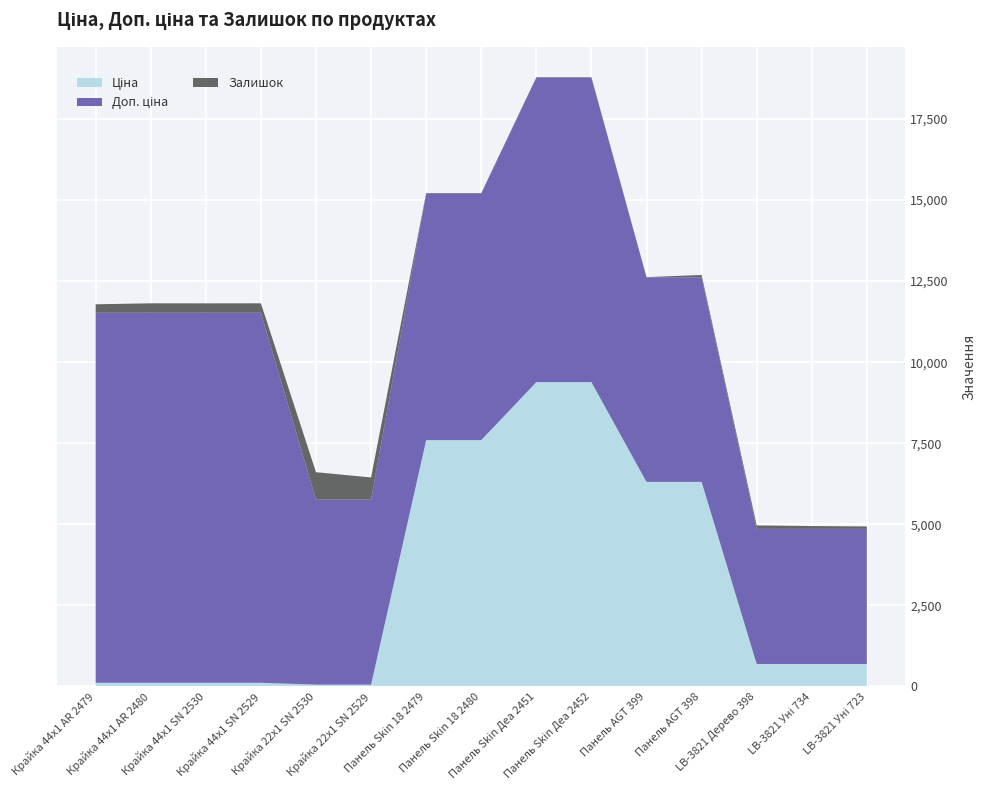

Reading left to right, extract all data points from this chart.

Ціна: 114.1	114.1	114.1	114.1	57.0	57.0	7596.5	7596.5	9384.0	9384.0	6308.8	6308.8	694.3	694.3	694.3
Доп. ціна: 11410.0	11410.0	11410.0	11410.0	5705.0	5705.0	7596.5	7596.5	9384.0	9384.0	6308.8	6308.8	4165.6	4165.6	4165.6
Залишок: 260.0	290.0	289.0	290.0	845.0	683.0	20.0	21.0	18.0	18.0	4.0	71.0	106.0	87.0	75.0